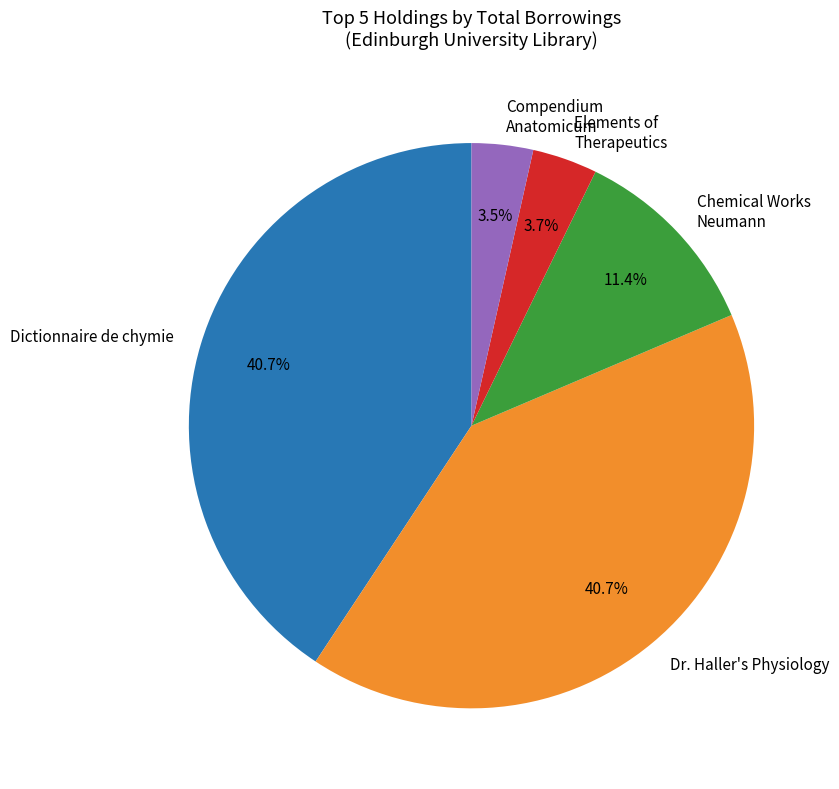

What percentage is NOT represented by Compendium Anatomicum?

96.5%